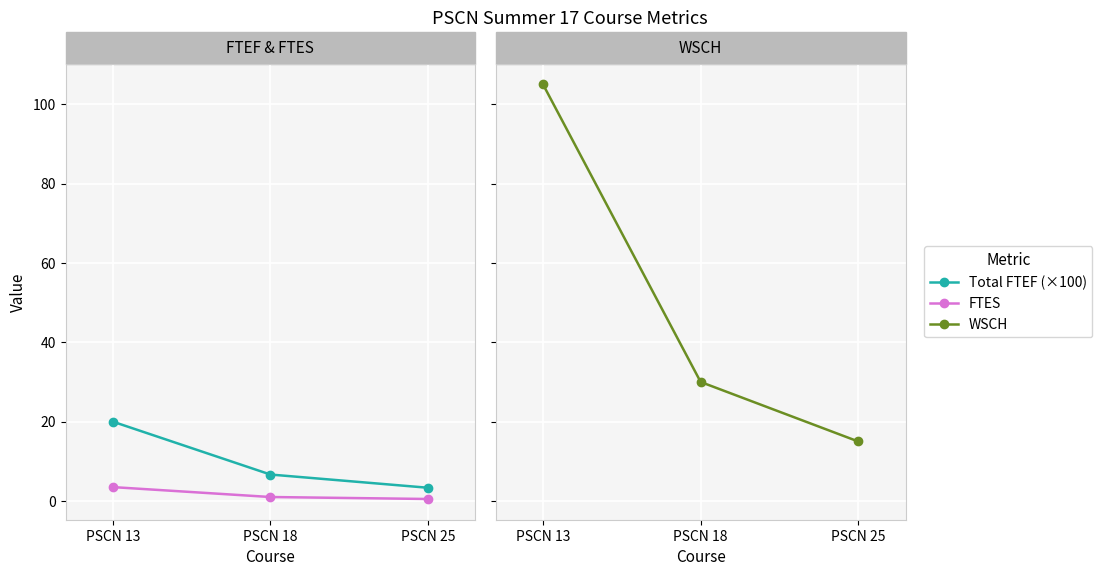

Which category has the highest value in the FTES series?

PSCN 13